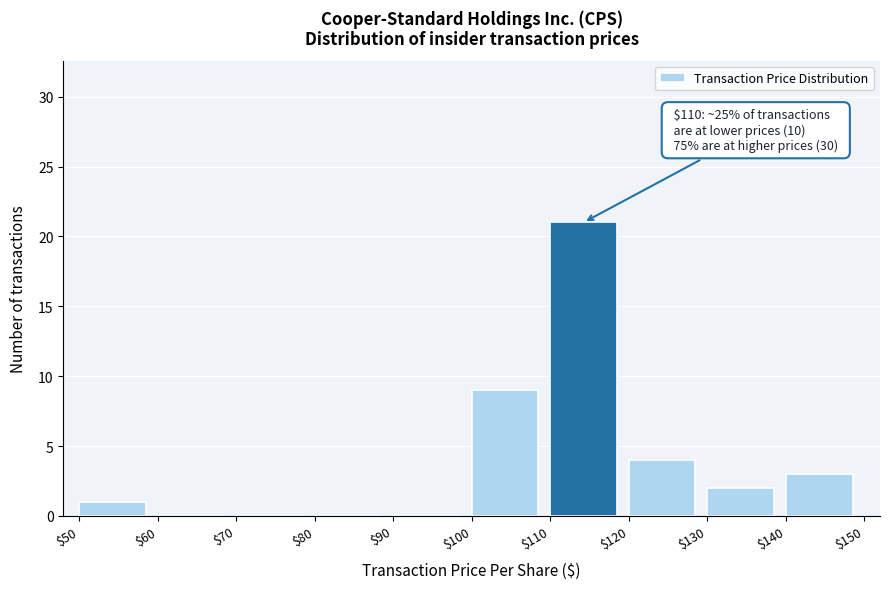

Which range on the x-axis has the tallest bar?

$110 to $120